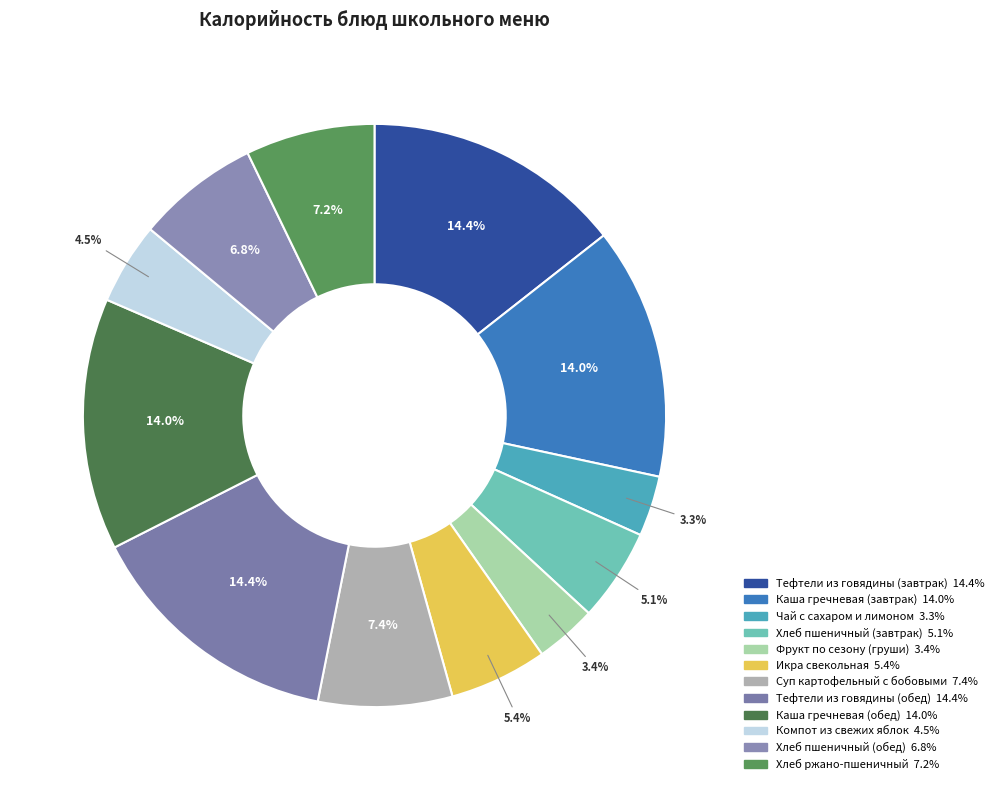

Count the number of slices in the pie.

12